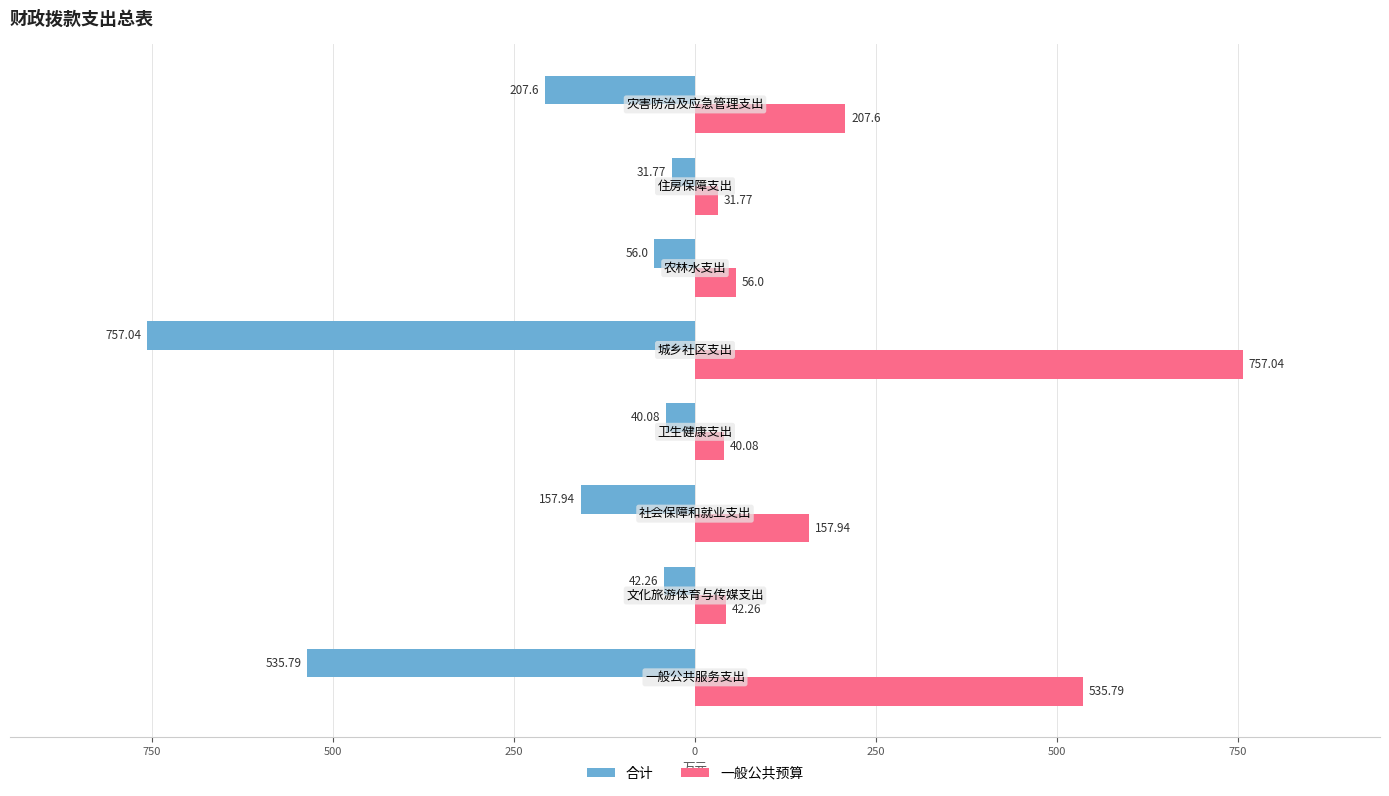

What are all the series names shown in the legend?

合计, 一般公共预算